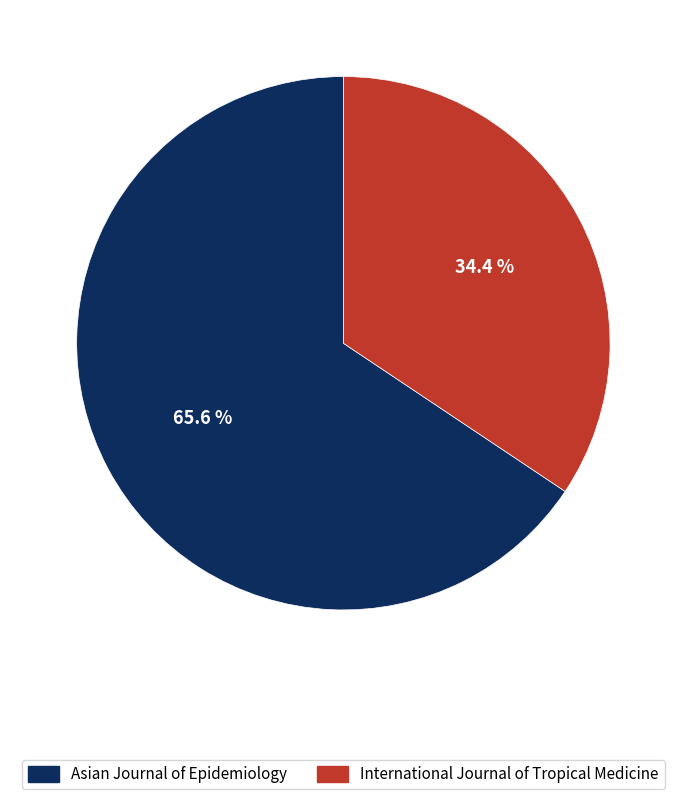

True or false: International Journal of Tropical Medicine accounts for 43% of the total.

False